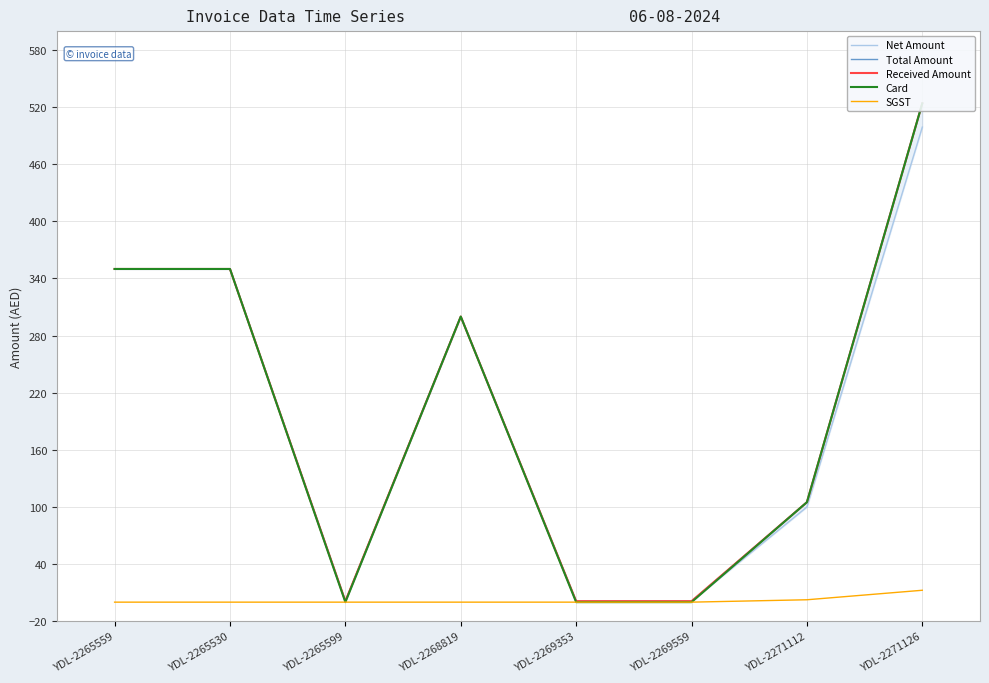

Where does the Total Amount series first go above 300?

YDL-2265559